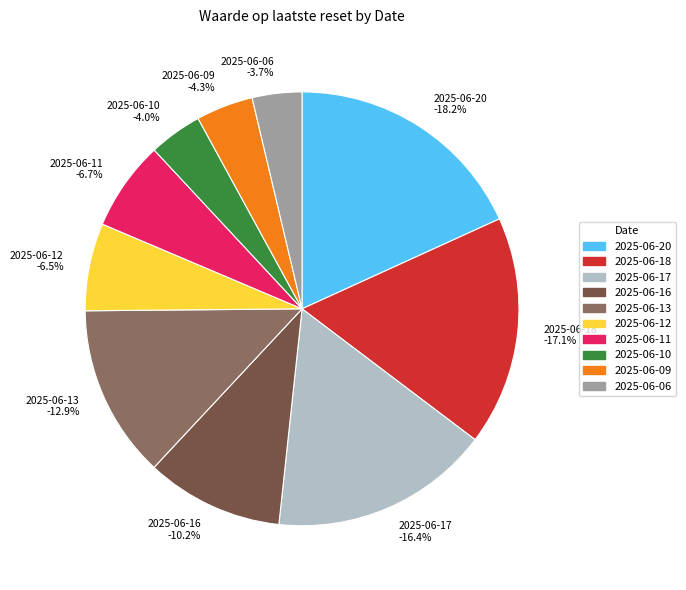

What percentage is NOT represented by 2025-06-16?

89.8%